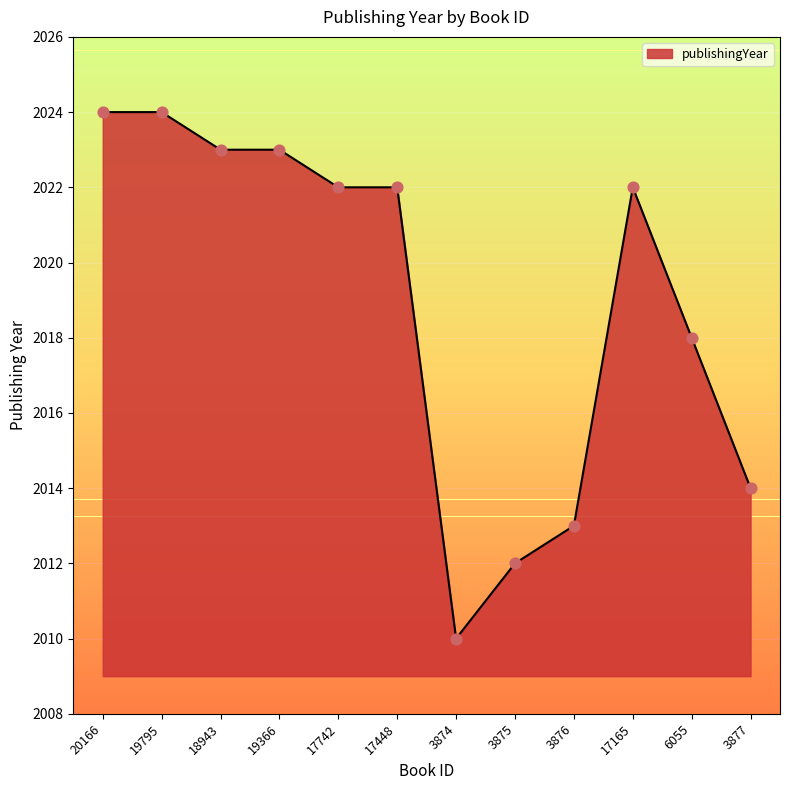

Approximately how many times larger is the value at 3877 compared to 3874?

1.0